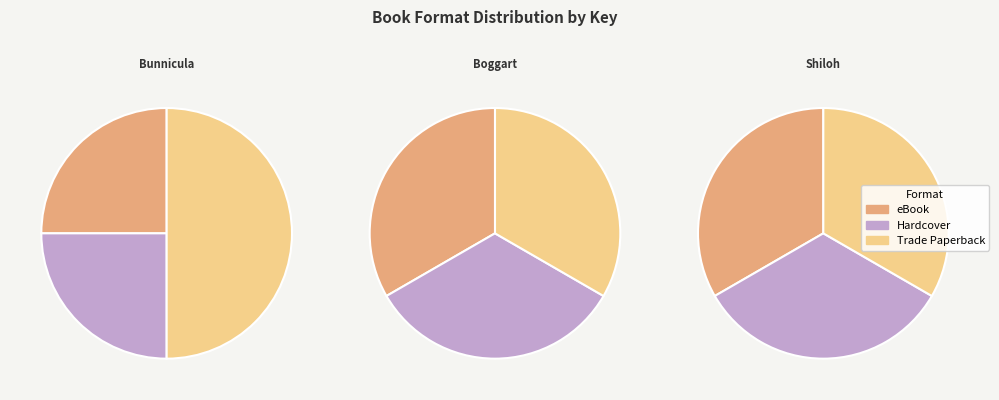

Which category has the biggest portion of the pie?

Bunnicula (330569)